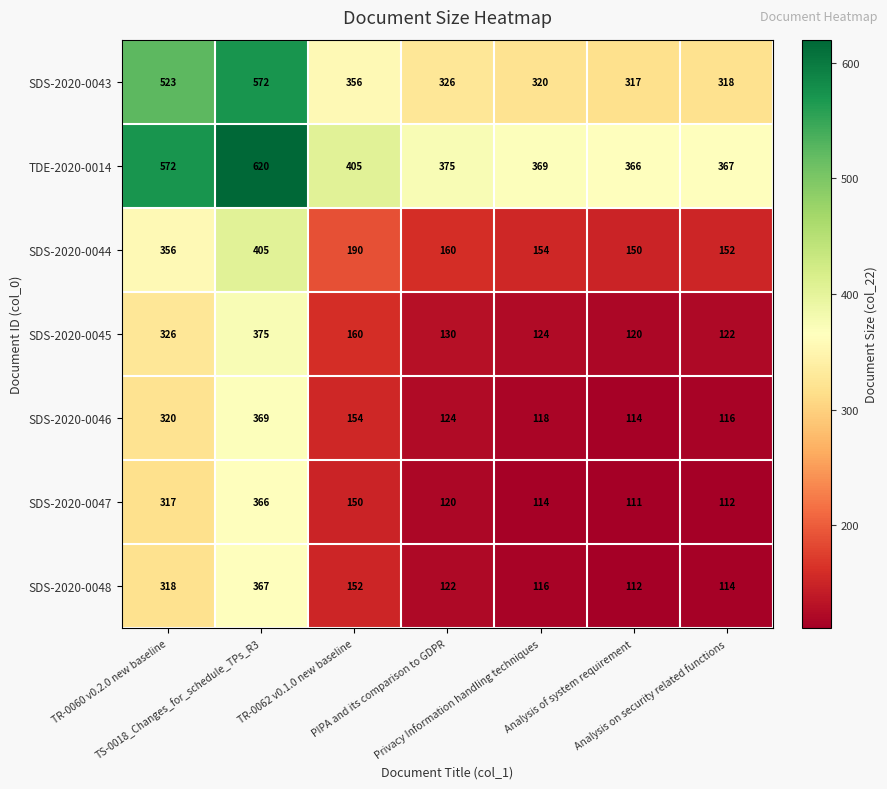

What is the minimum value shown in the chart?

111